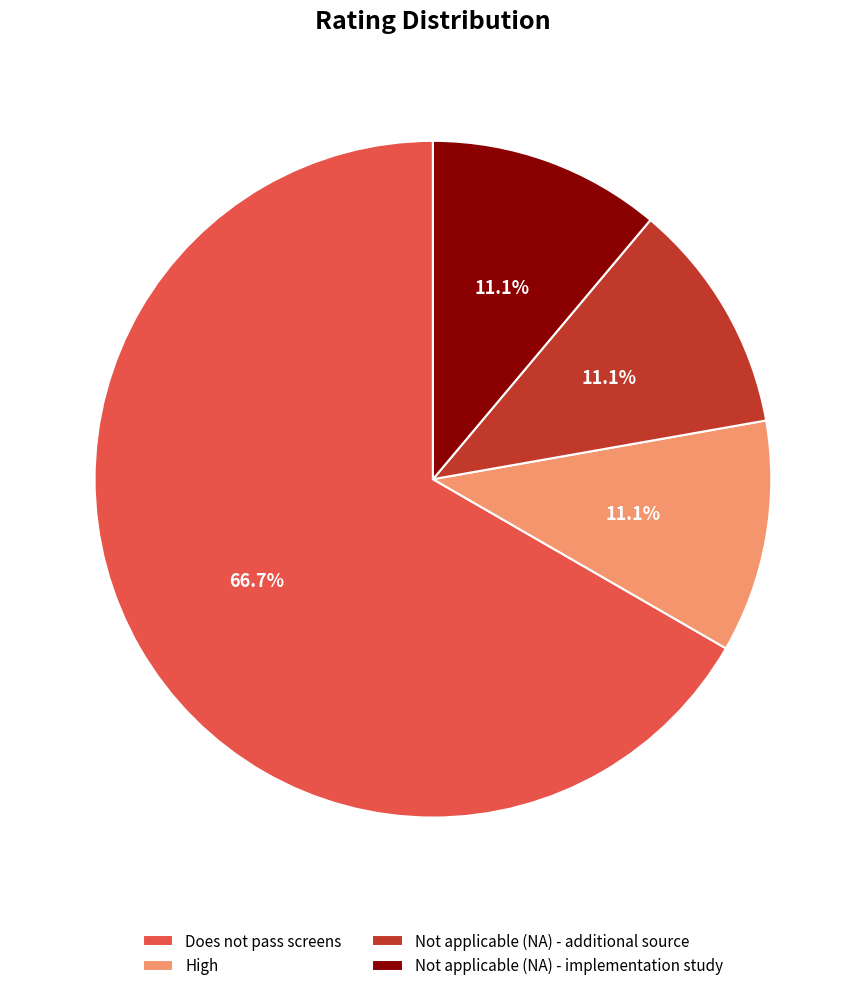

What percentage is the Not applicable (NA) - additional source slice, to the nearest percent?

11%